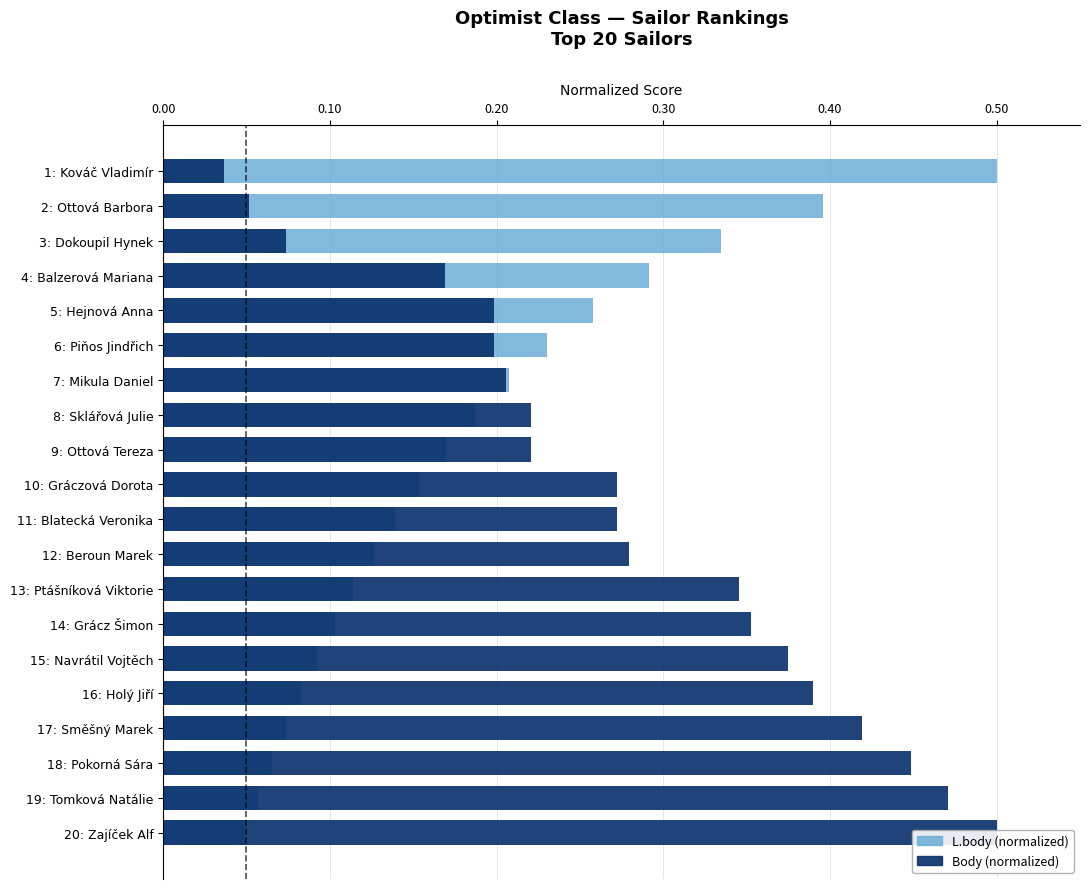

At which label is L.body (normalized) closest to 0?

20: Zajíček Alf